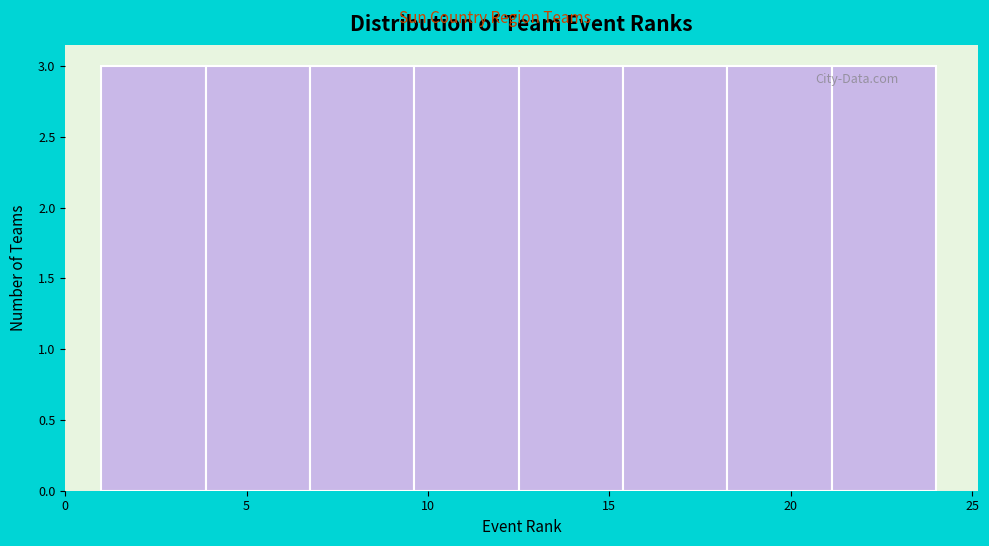

How tall is the bar that spans 1.0 to 4.0 on the x-axis? Neither the bar edges nor the heights are printed on the chart, so give them approximately, as read against the axes.

3